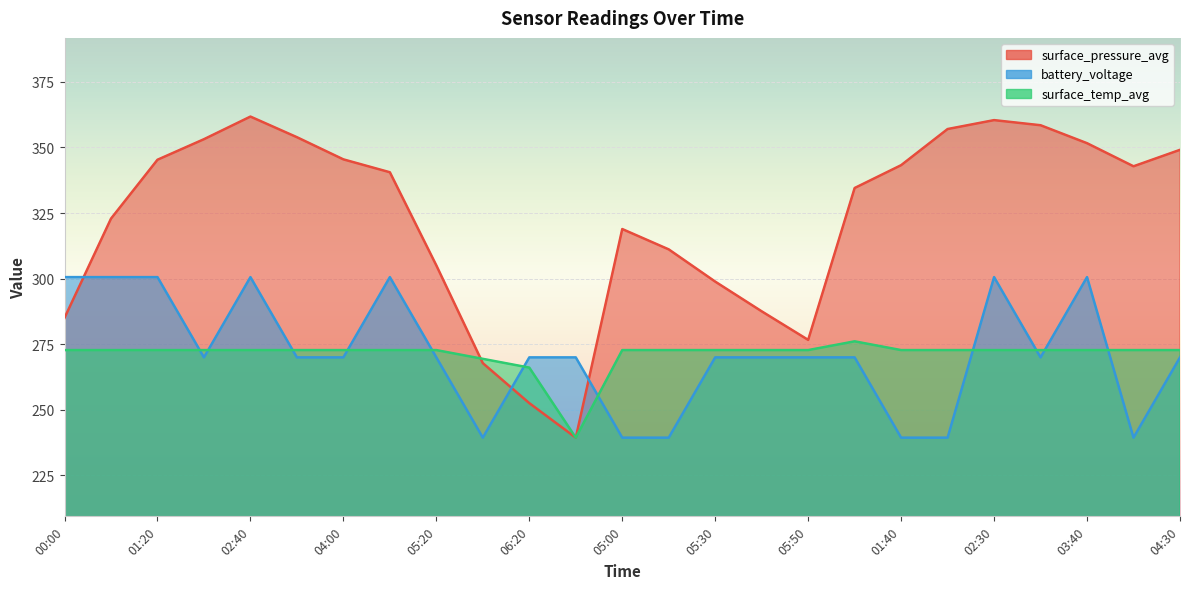

How many intersections are there between surface_temp_avg and battery_voltage?

11